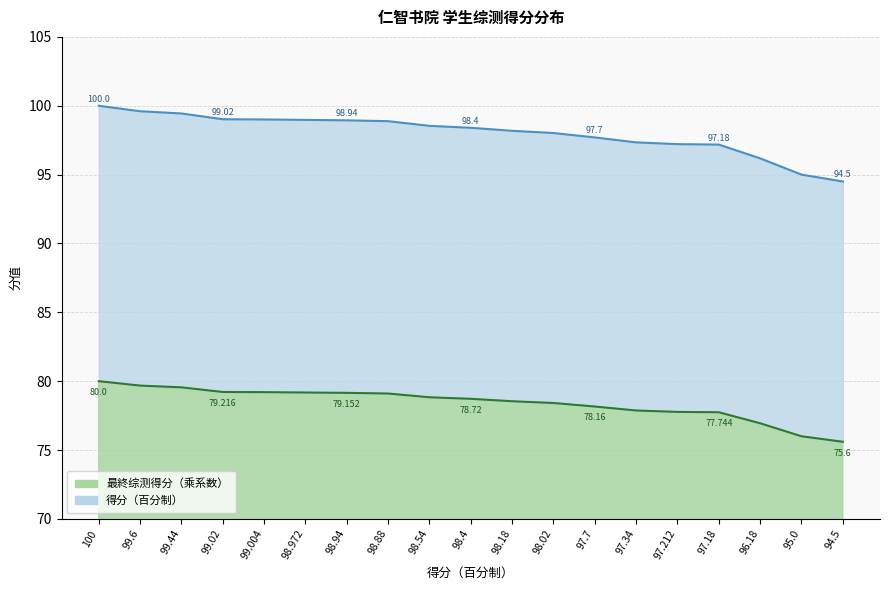

Count the number of data series in this chart.

2